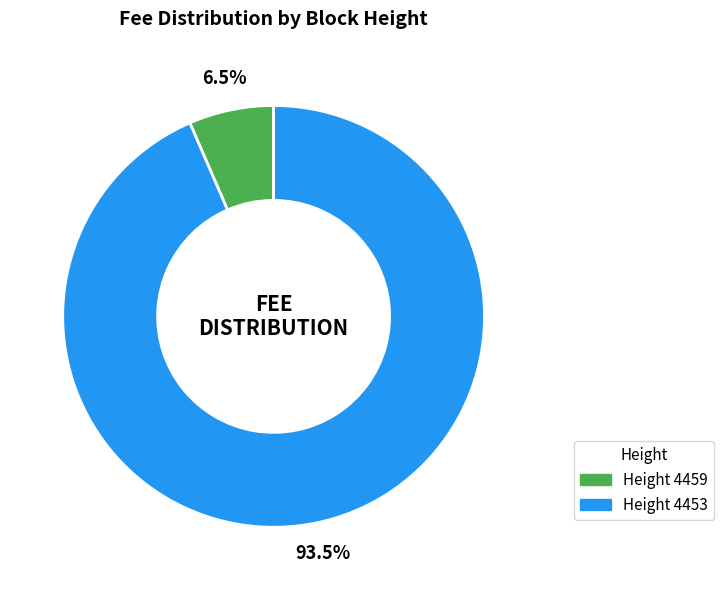

Which slice is the smallest?

Height 4459